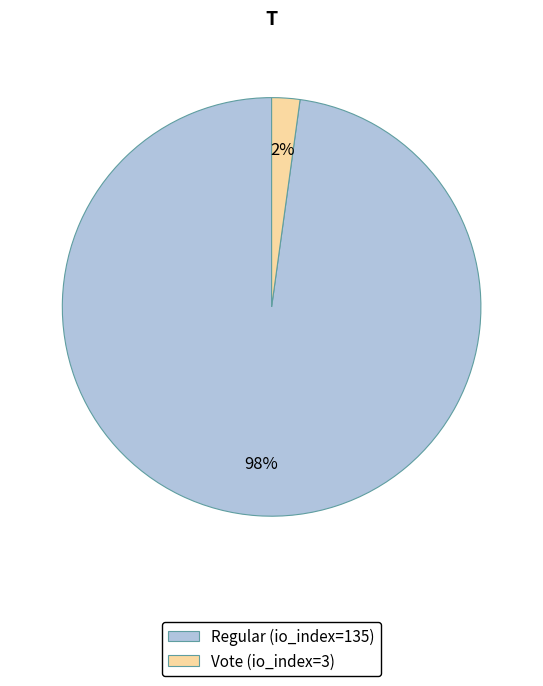

What is the smallest slice in the pie chart?

Vote (io_index=3)